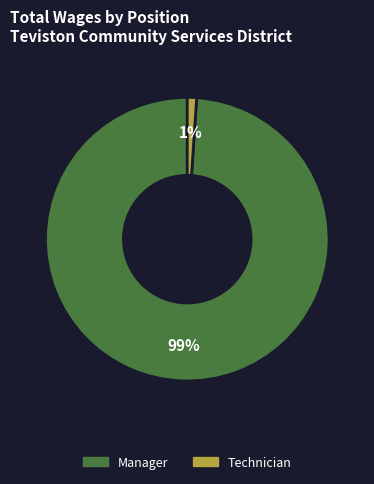

Between Manager and Technician, which is larger?

Manager